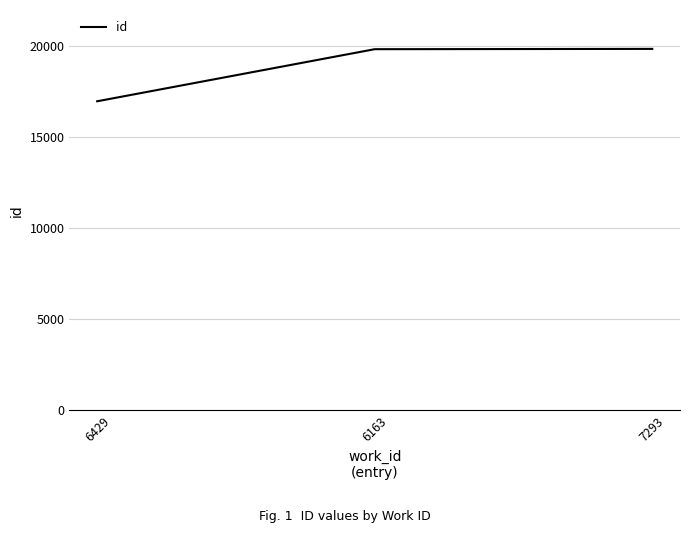

Does the chart display data point markers on the line(s)?

No